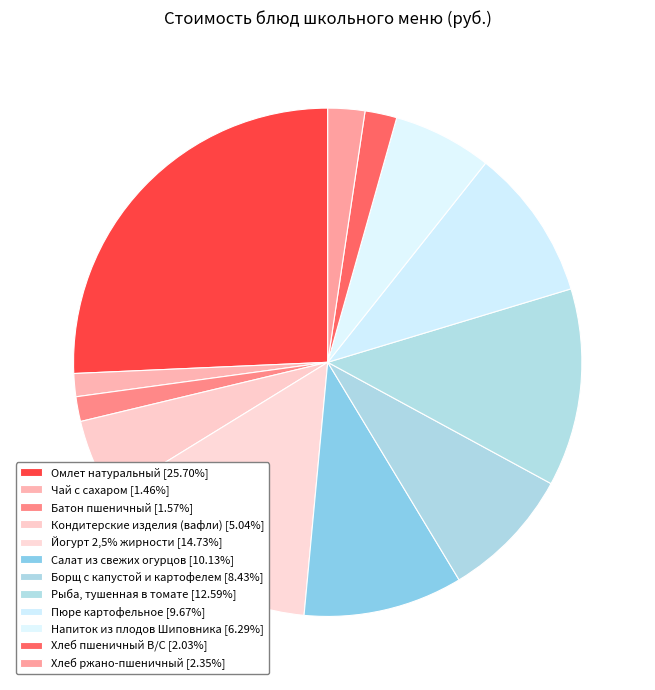

Count the number of slices in the pie.

12